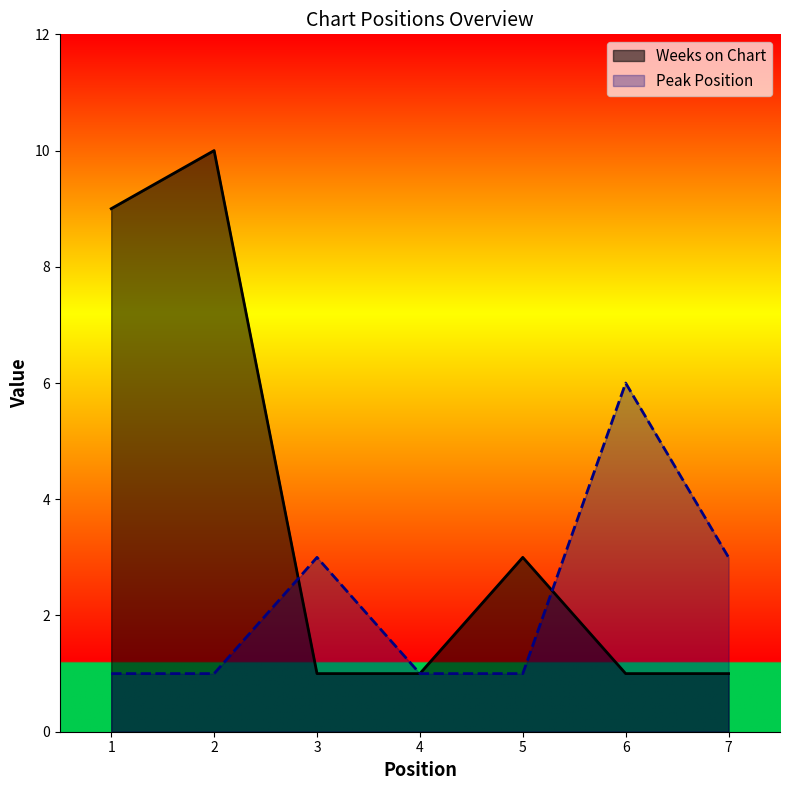

How many values in the Weeks on Chart series exceed 1?

3